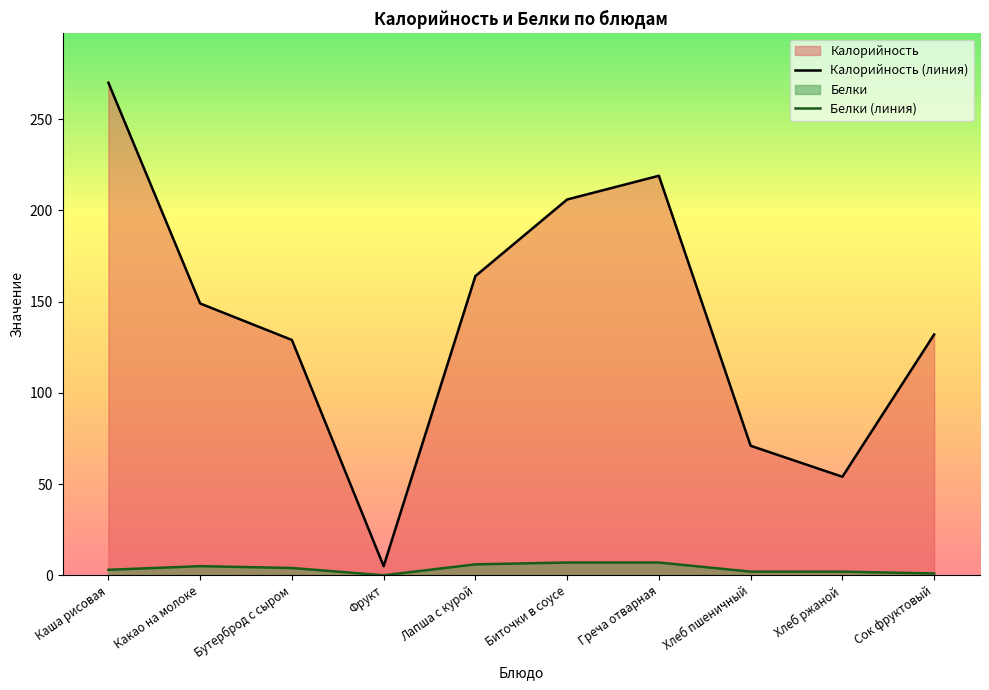

True or false: Белки (линия) and Калорийность (линия) intersect in this chart.

False